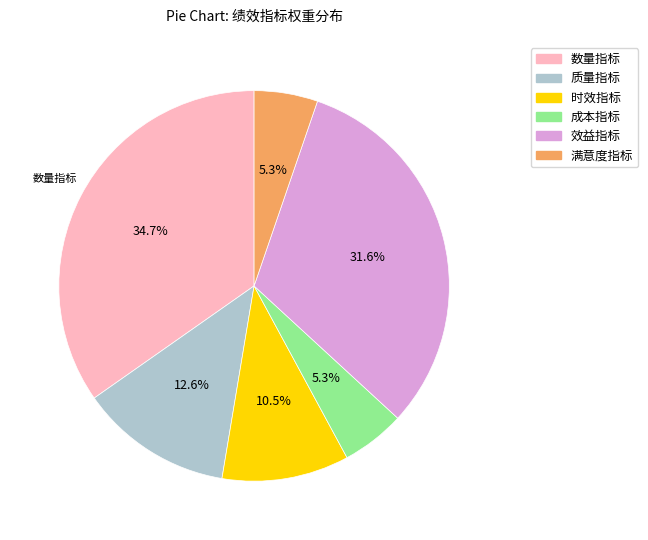

Is there any slice that represents more than half of the pie?

No